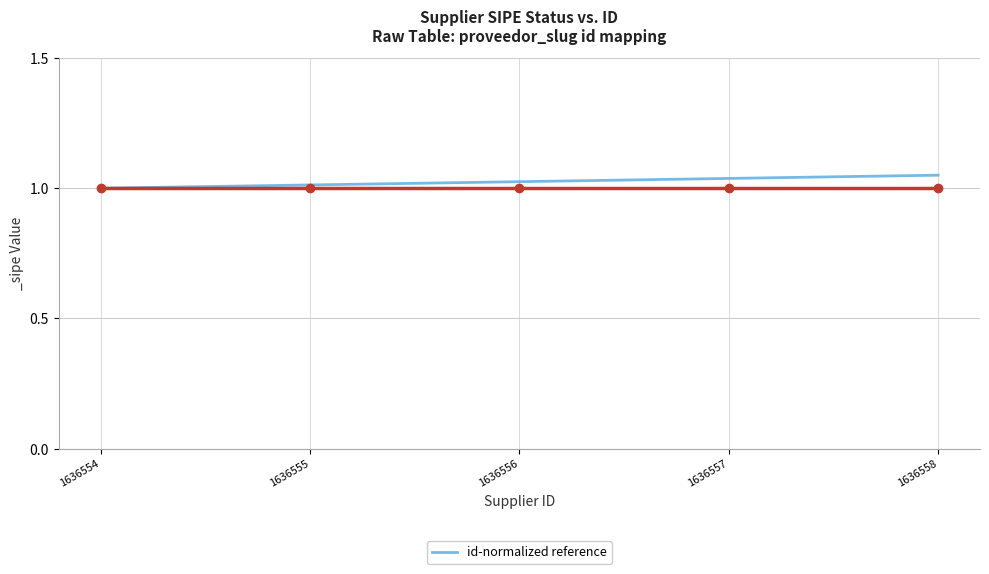

Is it true that the value at 1636558 is 0.7?

False